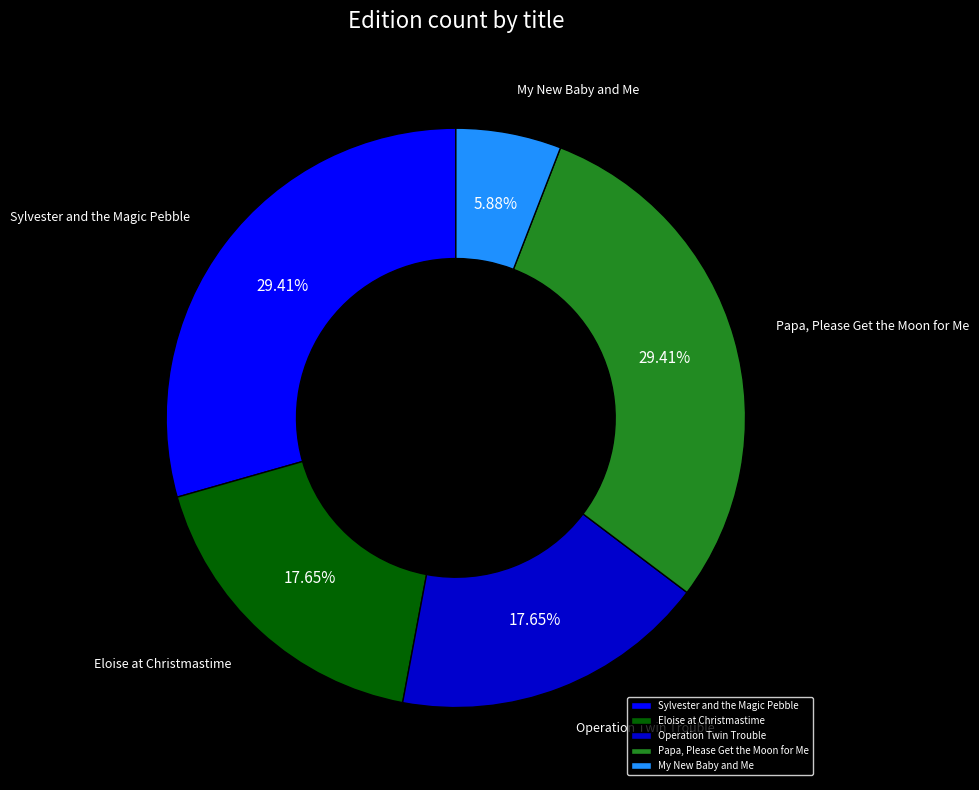

Is there any slice that represents more than half of the pie?

No